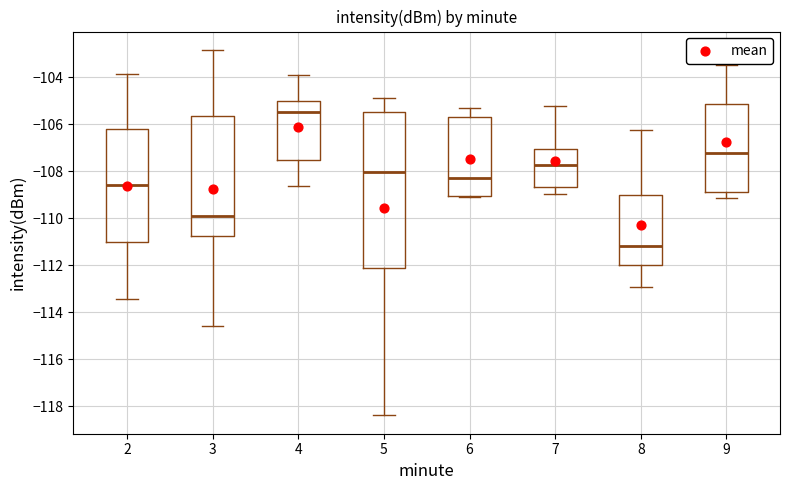

Reading left to right, transcribe this box plot: for each box, give where its median line is, the range the box spans, and where its two whiskers end, as read against the y-axis. The values are not printed on the chart, so give them approximately, as read against the axis.

2: median -108.6, box -111.0 to -106.2, whiskers -113.4 to -103.8
3: median -109.8, box -110.8 to -105.6, whiskers -114.6 to -102.8
4: median -105.4, box -107.6 to -105.0, whiskers -108.6 to -104.0
5: median -108.0, box -112.2 to -105.4, whiskers -118.4 to -104.8
6: median -108.2, box -109.0 to -105.8, whiskers -109.0 to -105.4
7: median -107.8, box -108.6 to -107.0, whiskers -109.0 to -105.2
8: median -111.2, box -112.0 to -109.0, whiskers -113.0 to -106.2
9: median -107.2, box -108.8 to -105.2, whiskers -109.2 to -103.4